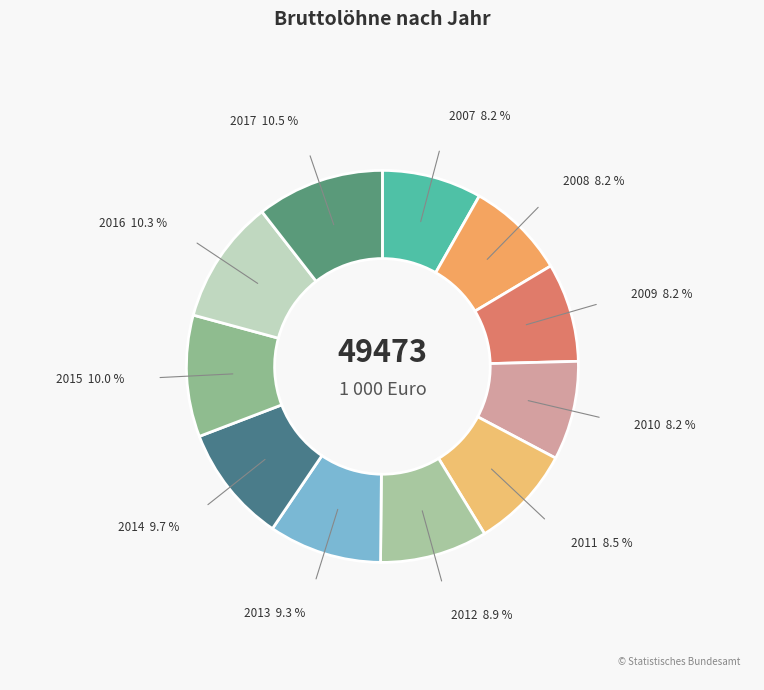

Approximately how many times larger is the value at 2017 compared to 2014?

1.1